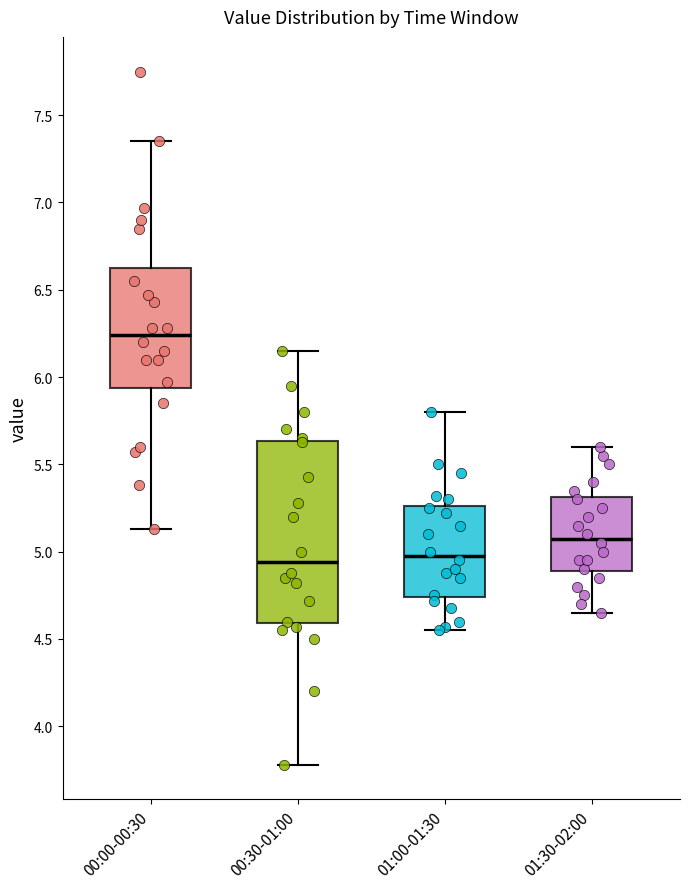

Where is the upper edge of the box for 01:30-02:00 on the y-axis? The values are not printed on the chart, so give them approximately, as read against the axis.

5.30